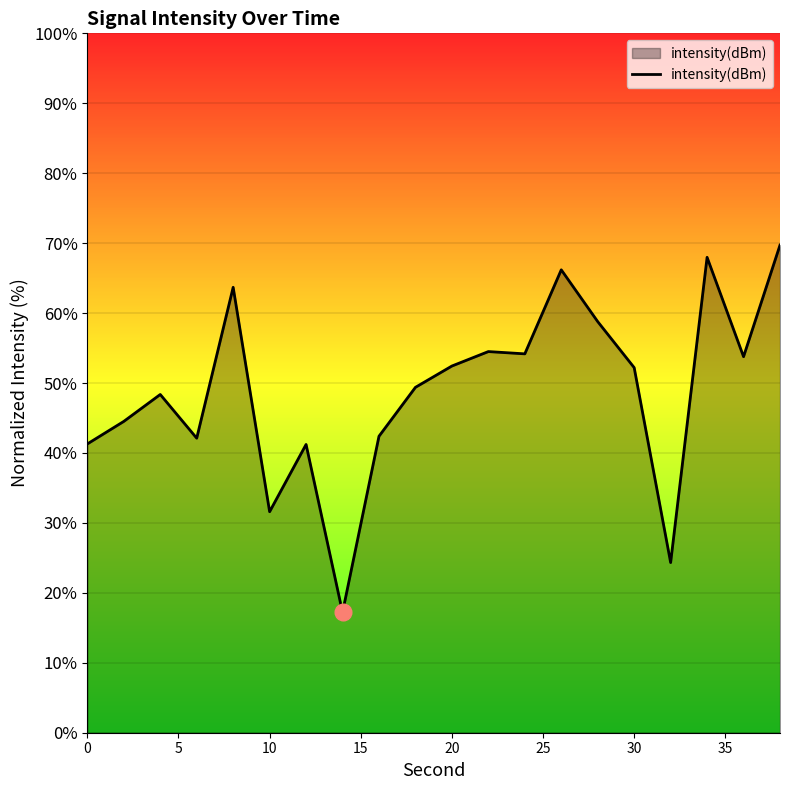

What is the greatest value displayed?

69.7